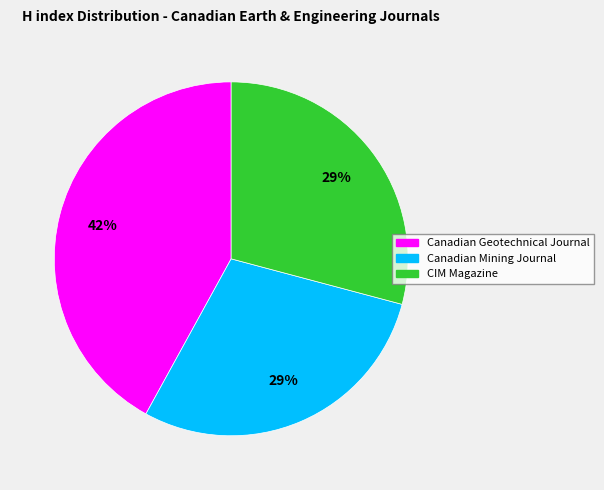

What percentage is the CIM Magazine slice, to the nearest percent?

29%